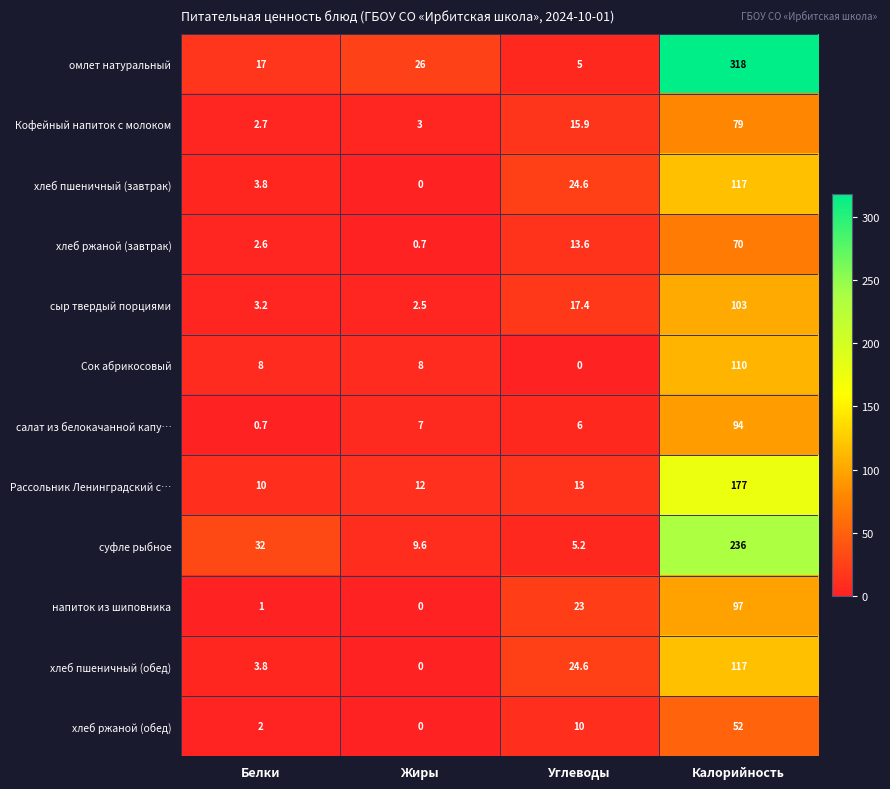

Which series has the widest spread of values?

омлет натуральный